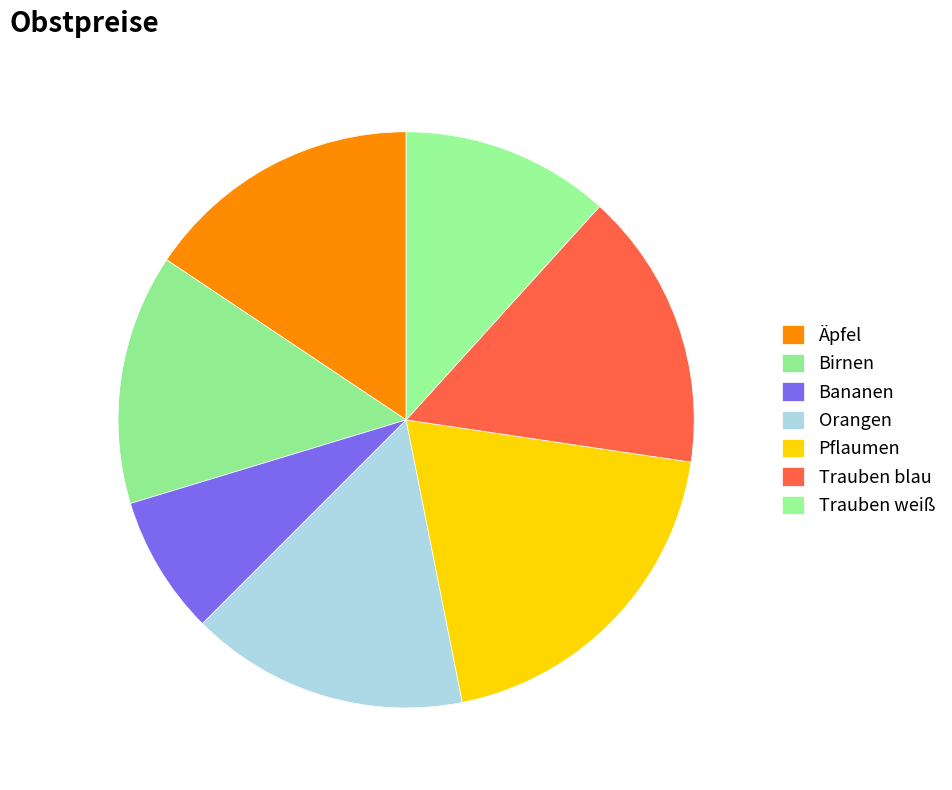

Count the number of slices in the pie.

7